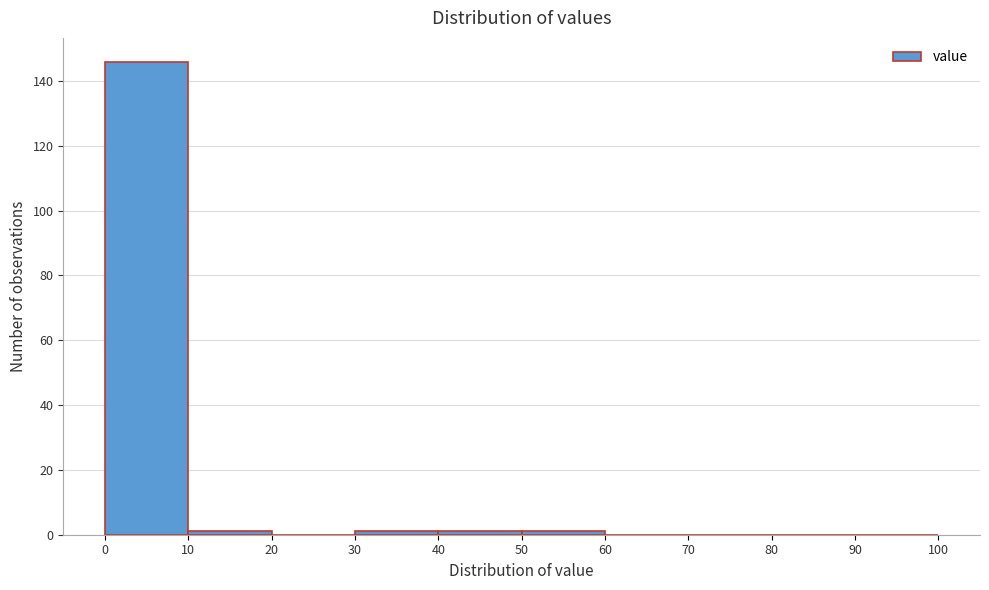

Reading left to right, list every bar in this chart as the range it spans on the x-axis followed by its height. The values are not printed on the chart, so give them approximately, as read against the axis.

0 to 10: 146
10 to 20: under 2
20 to 30: 0
30 to 40: under 2
40 to 50: under 2
50 to 60: under 2
60 to 70: 0
70 to 80: 0
80 to 90: 0
90 to 100: 0